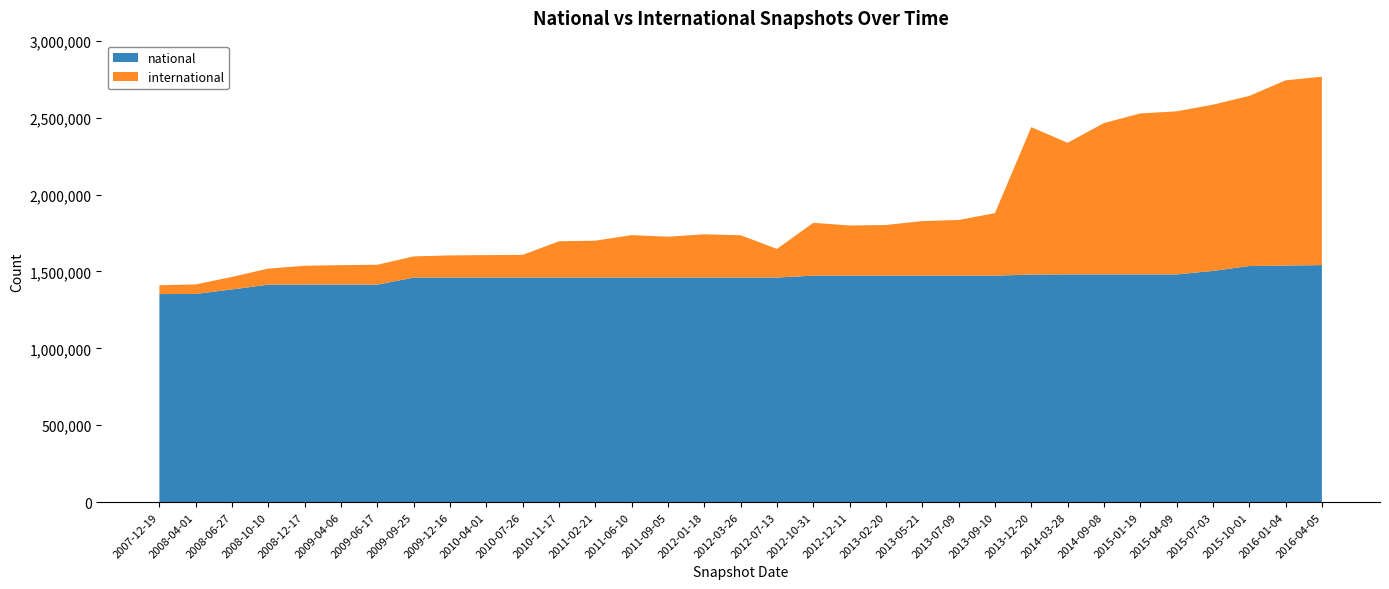

Reading left to right, extract all data points from this chart.

national: 1352694	1353350	1383158	1413732	1413732	1413876	1413876	1460226	1460226	1460226	1460226	1460226	1460226	1460226	1460226	1460226	1460226	1460226	1472348	1472348	1472348	1472348	1472348	1472348	1479485	1480504	1480504	1480504	1480504	1503173	1535078	1538068	1541243
international: 57565	62140	81280	104928	123042	126984	129517	137396	143834	145887	147339	235742	239729	275833	265624	281047	275098	186107	343649	326177	329544	354860	362227	406487	958460	855794	984033	1046279	1060141	1080743	1105737	1204094	1224746